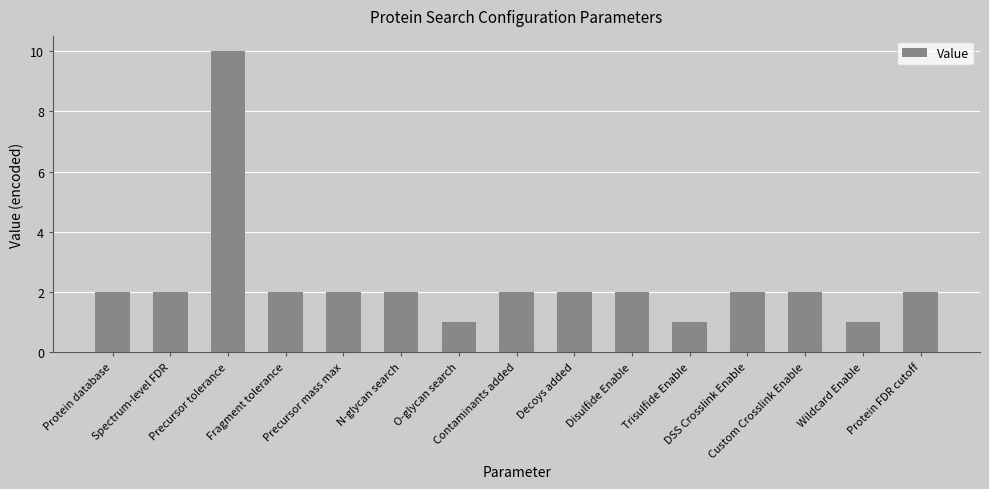

What is the difference between the second highest and second lowest values?

1